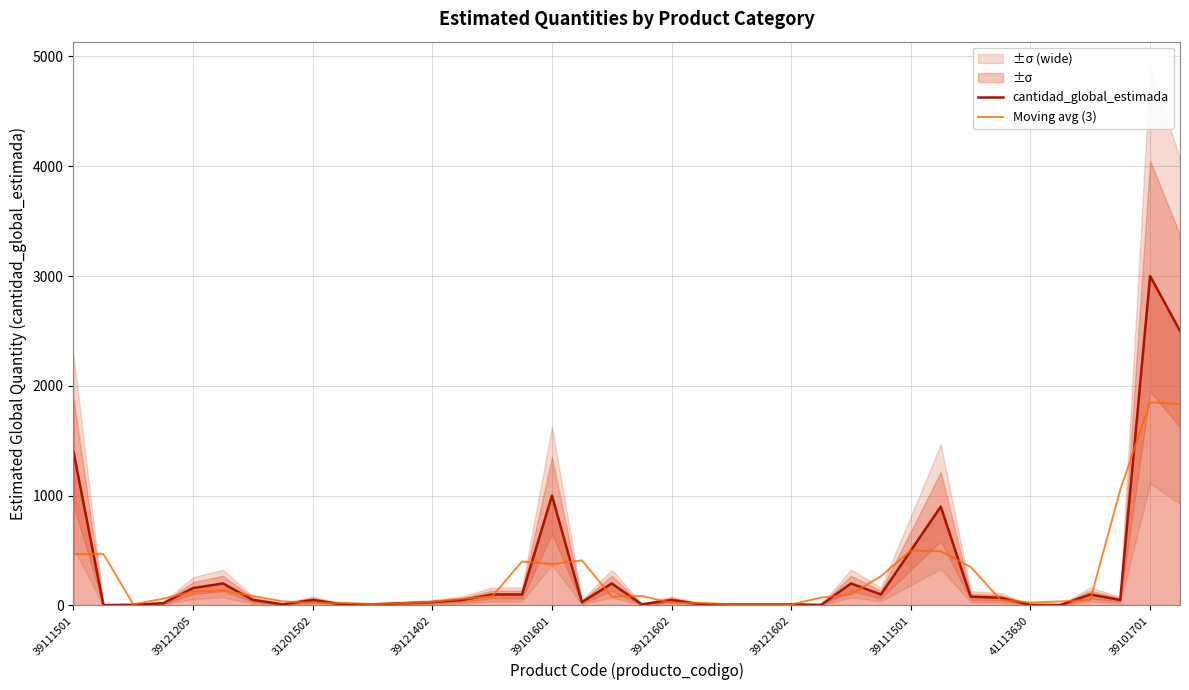

What is the difference between the second highest and minimum values in the cantidad_global_estimada series?

2497.0